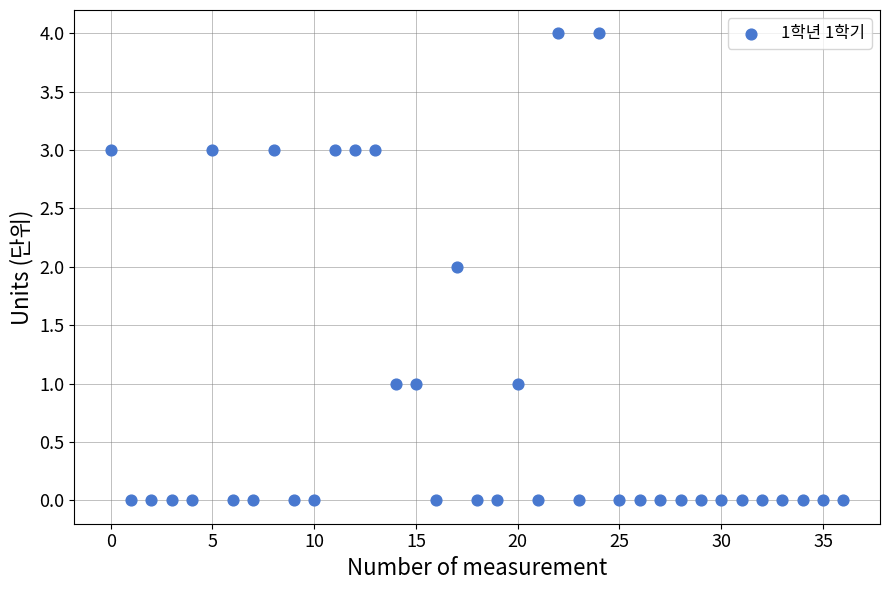

What is the range of Y values (max minus min)?

4